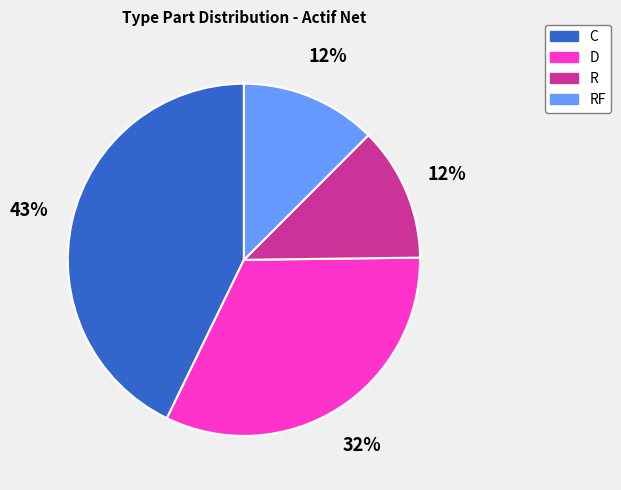

Combined, do C and D account for over 50%?

Yes